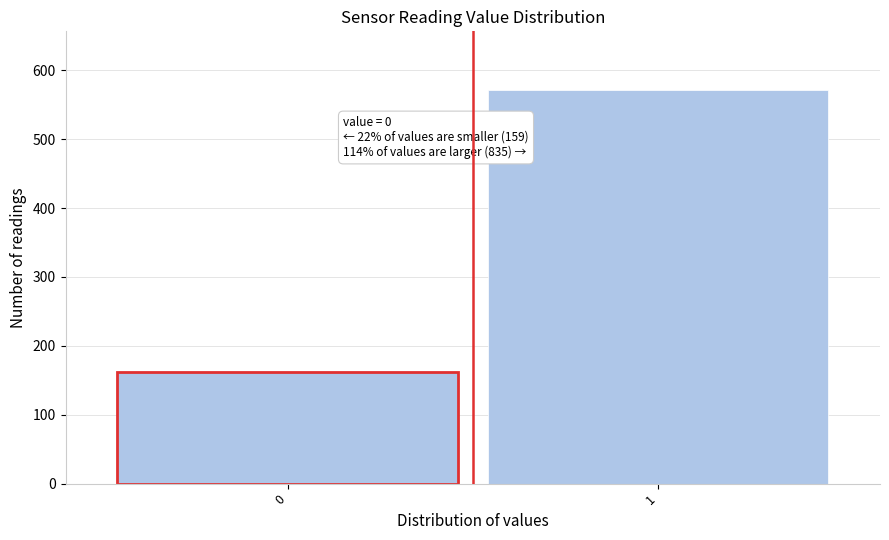

Reading left to right, what are all the values shown in this chart?

0=162	1=571